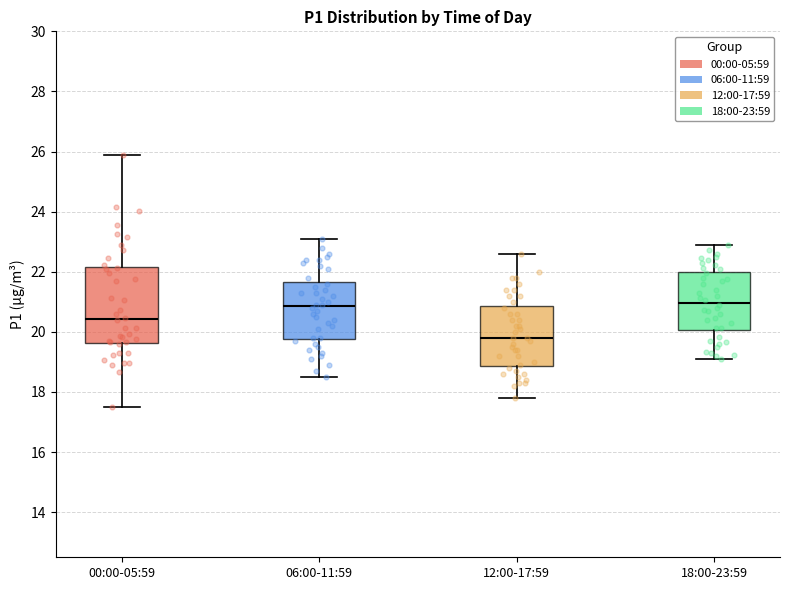

Reading left to right, read every box against the y-axis: the position of its median line, the range the box covers, and the ends of its whiskers. The values are not printed on the chart, so give them approximately, as read against the axis.

00:00-05:59: median 20.4, box 19.6 to 22.2, whiskers 17.6 to 25.8
06:00-11:59: median 20.8, box 19.8 to 21.6, whiskers 18.6 to 23.2
12:00-17:59: median 19.8, box 18.8 to 20.8, whiskers 17.8 to 22.6
18:00-23:59: median 21.0, box 20.0 to 22.0, whiskers 19.2 to 23.0